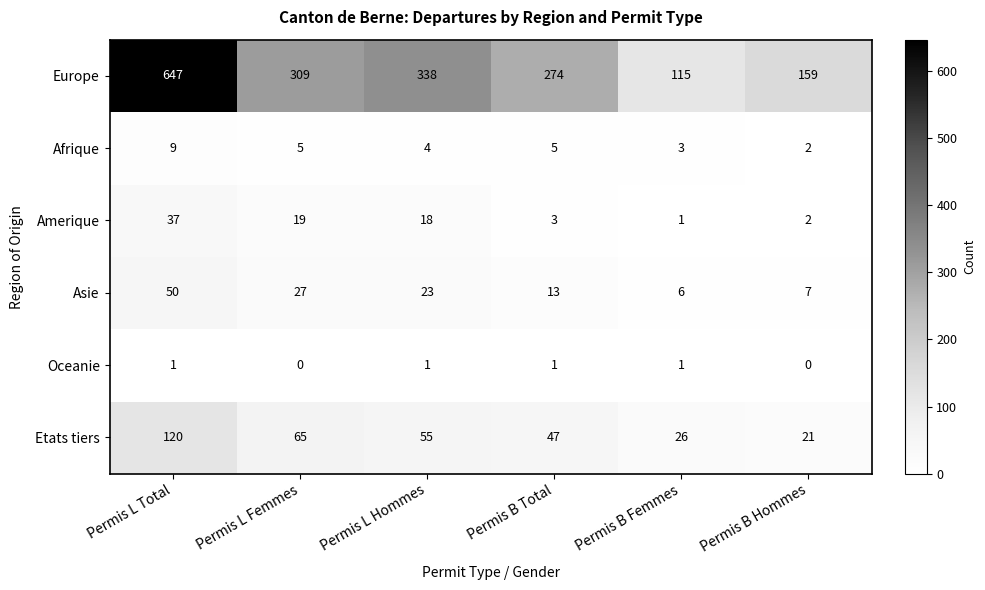

What is the maximum value shown in the chart?

647